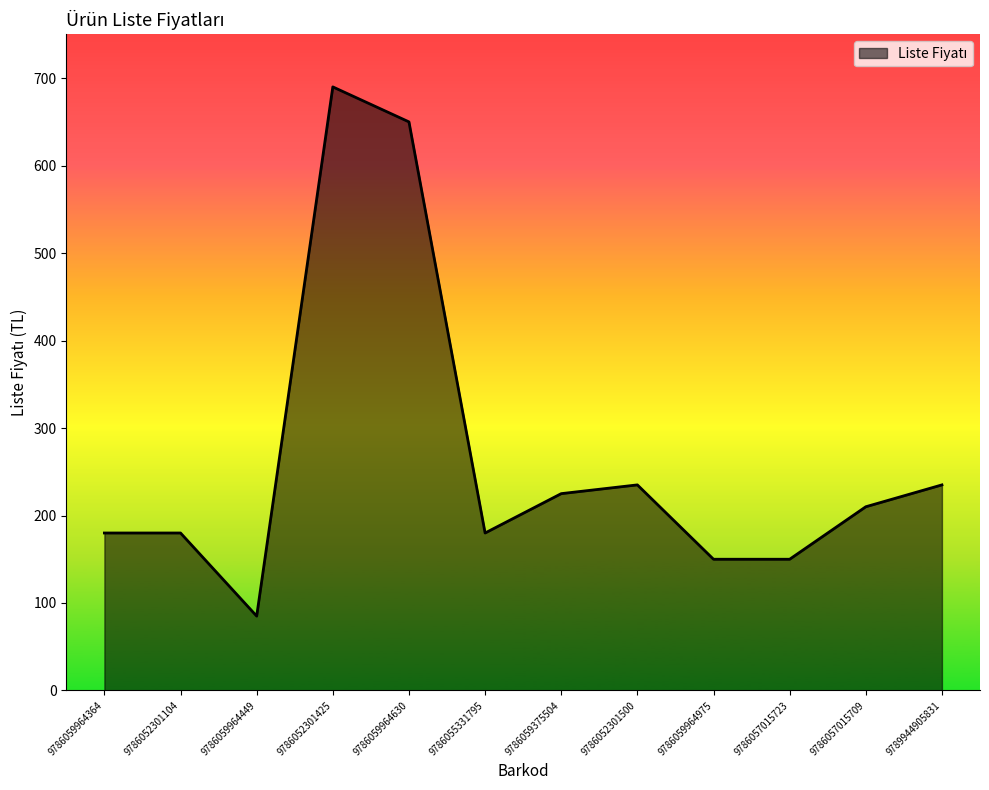

What is the difference between the values at 9786059375504 and 9786057015723?

75